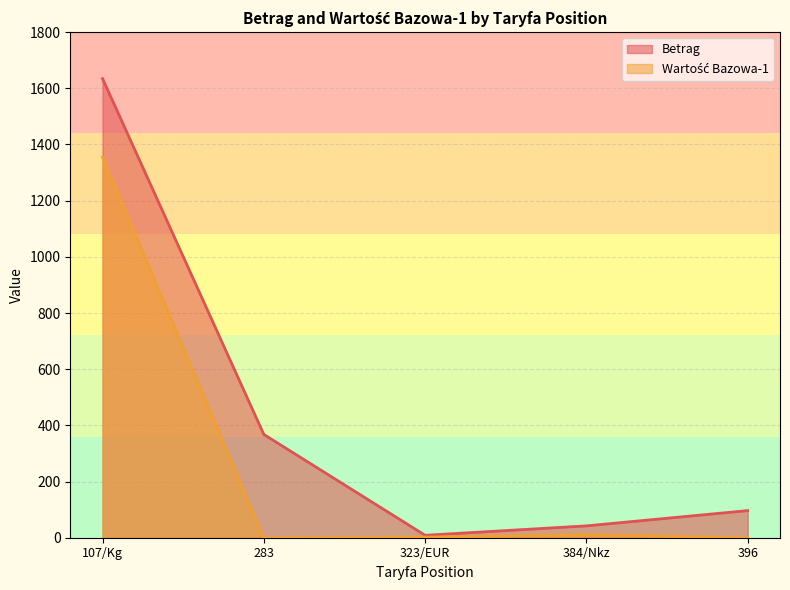

What is the label of the 2nd point from the left?

283